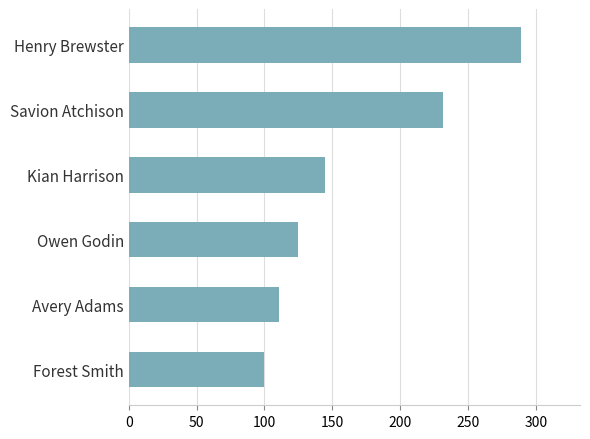

What is the ratio of the value at Avery Adams to the value at Henry Brewster?

0.4